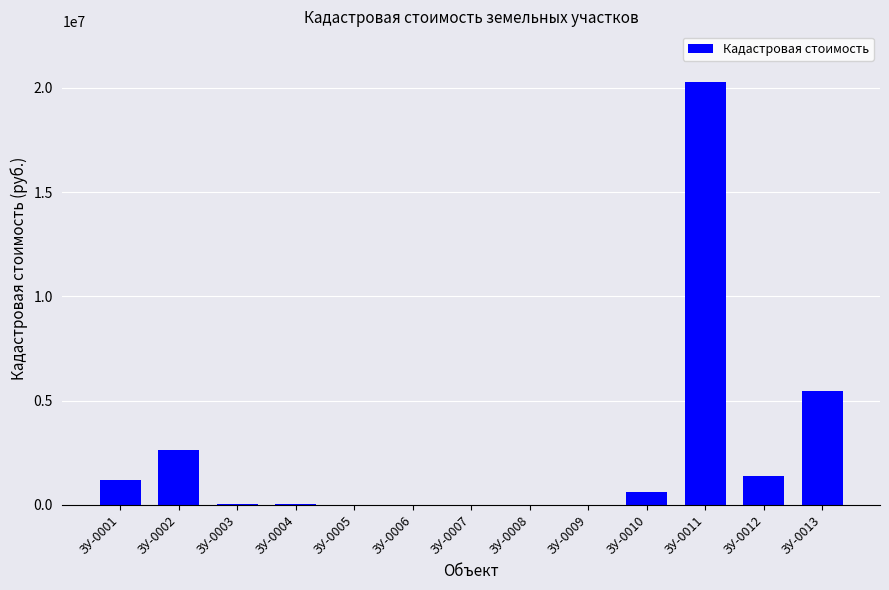

What is the sum of all values?

31665447.8